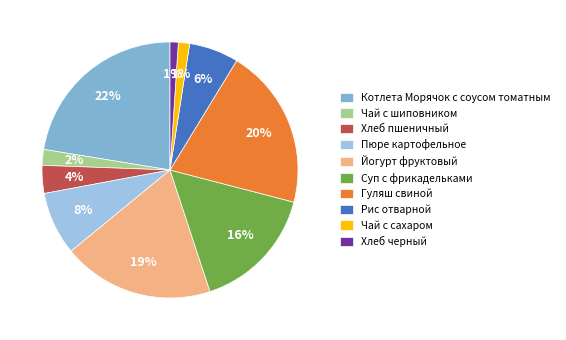

To the nearest percent, what is the average slice percentage?

10%